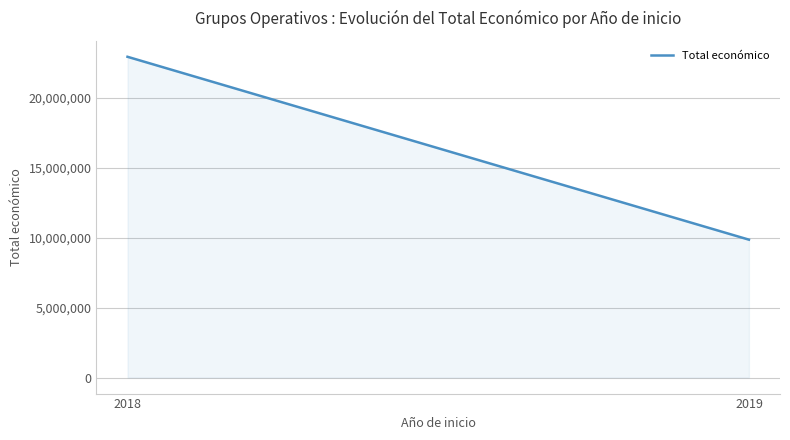

Does the chart display data point markers on the line(s)?

No